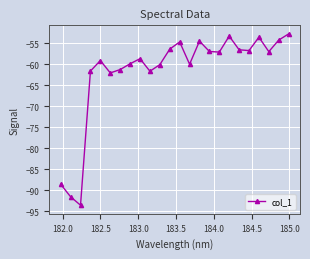

True or false: there are more than 1 points higher than both neighbors.

True